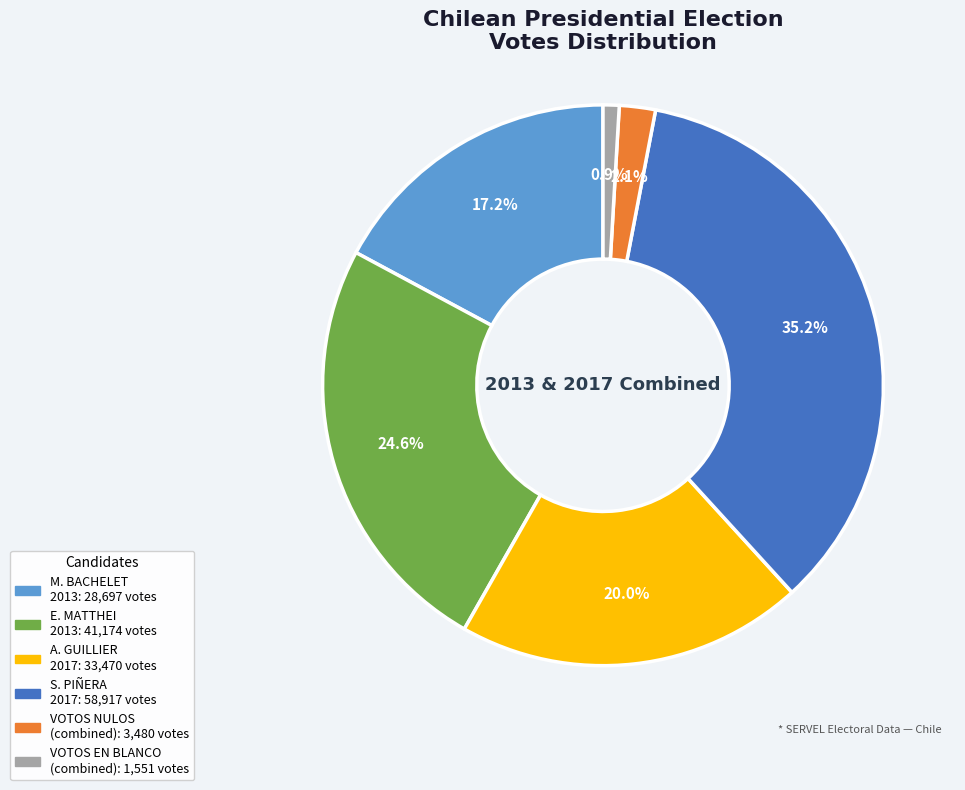

Is there any slice that represents more than half of the pie?

No